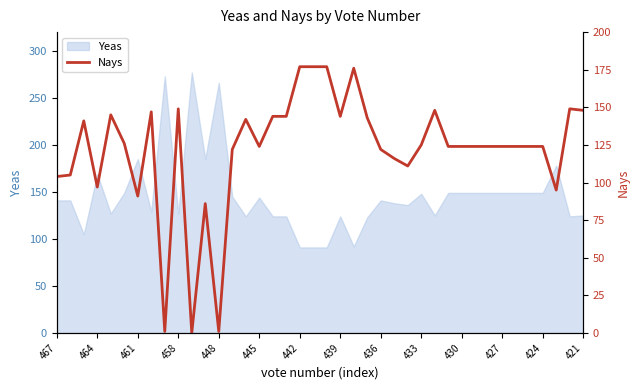

What is the maximum value for Yeas?

277